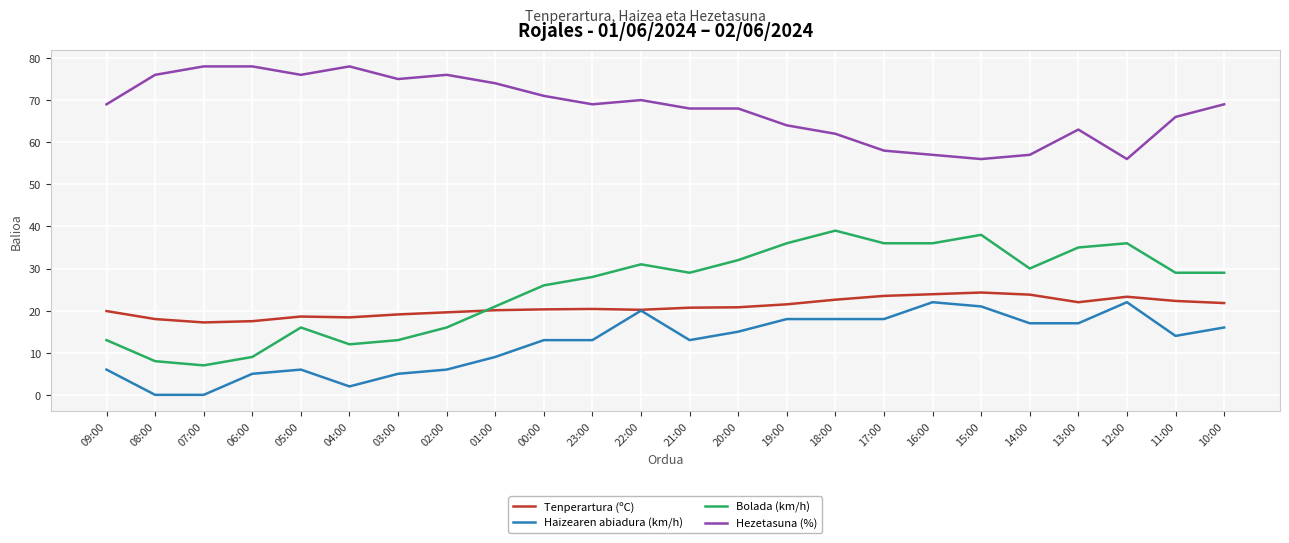

What are all the series names shown in the legend?

Tenperartura (ºC), Haizearen abiadura (km/h), Bolada (km/h), Hezetasuna (%)